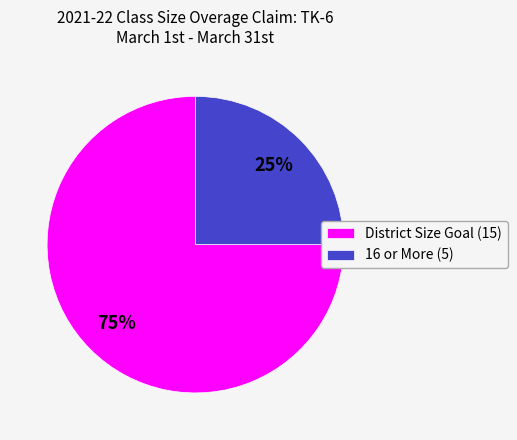

True or false: District Size Goal (15) accounts for 62% of the total.

False